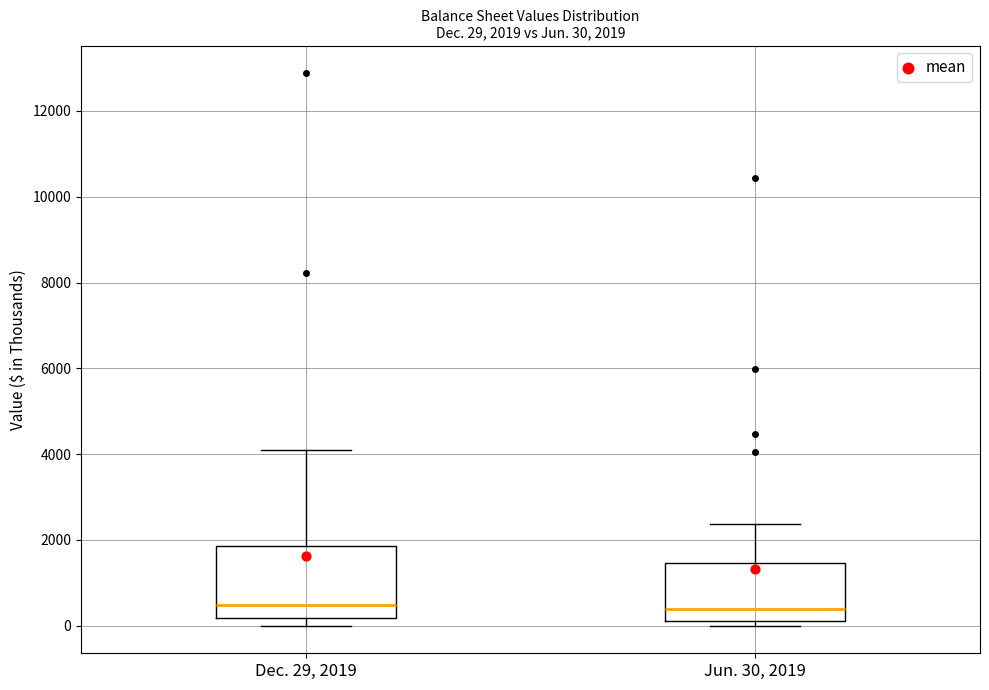

Comparing the boxes themselves (not the whiskers), which one is the tallest?

Dec. 29, 2019